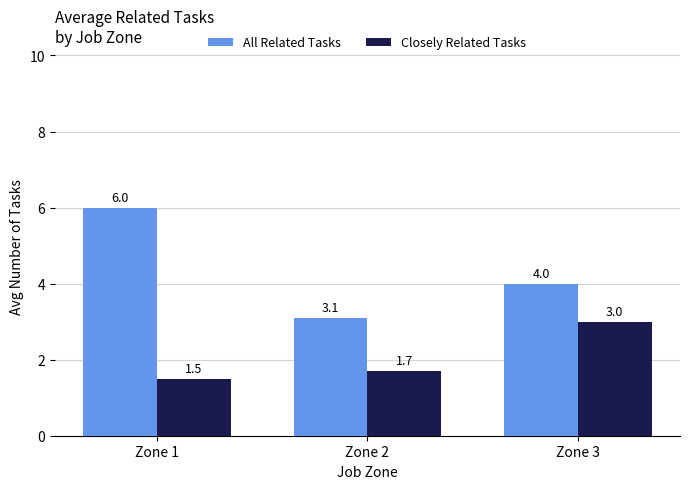

At Zone 3, list the series in order from smallest to largest.

Closely Related Tasks, All Related Tasks